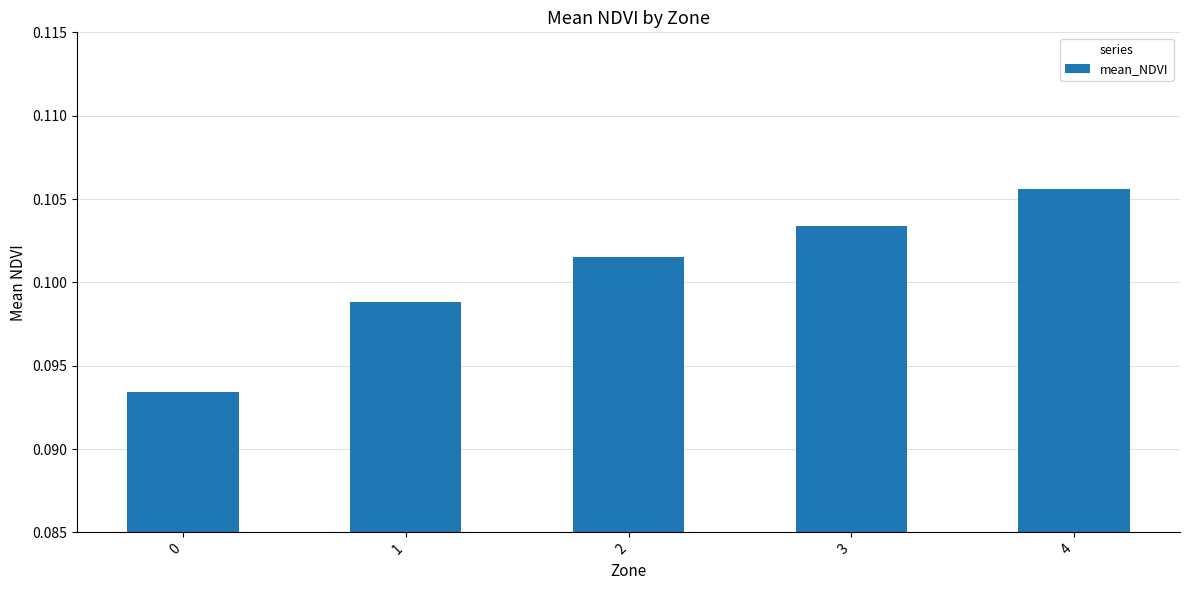

How many distinct data groups are displayed?

1